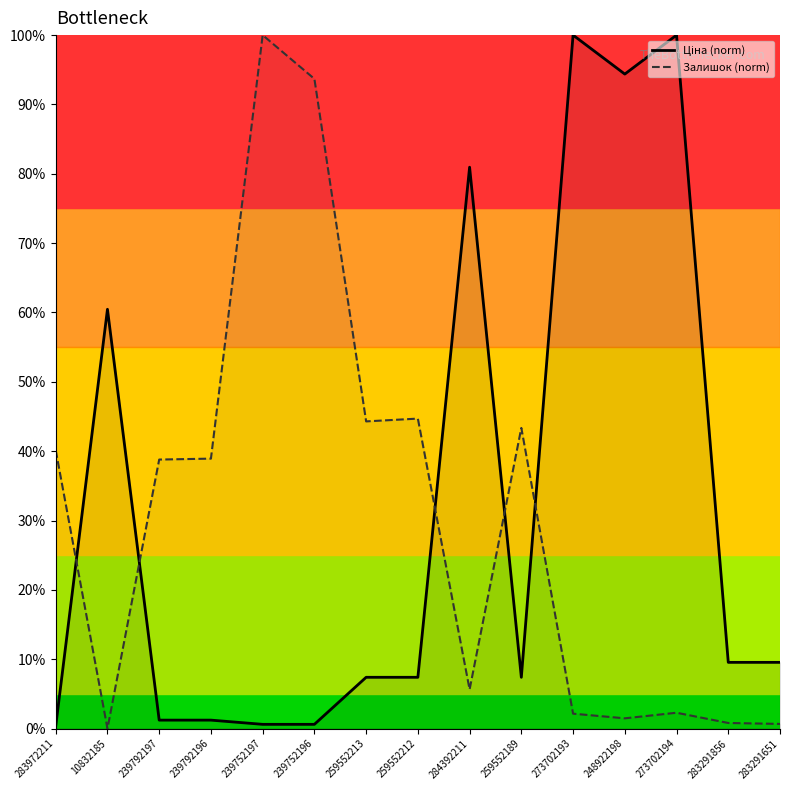

What value does the Ціна (norm) series have at 283291856?

0.1